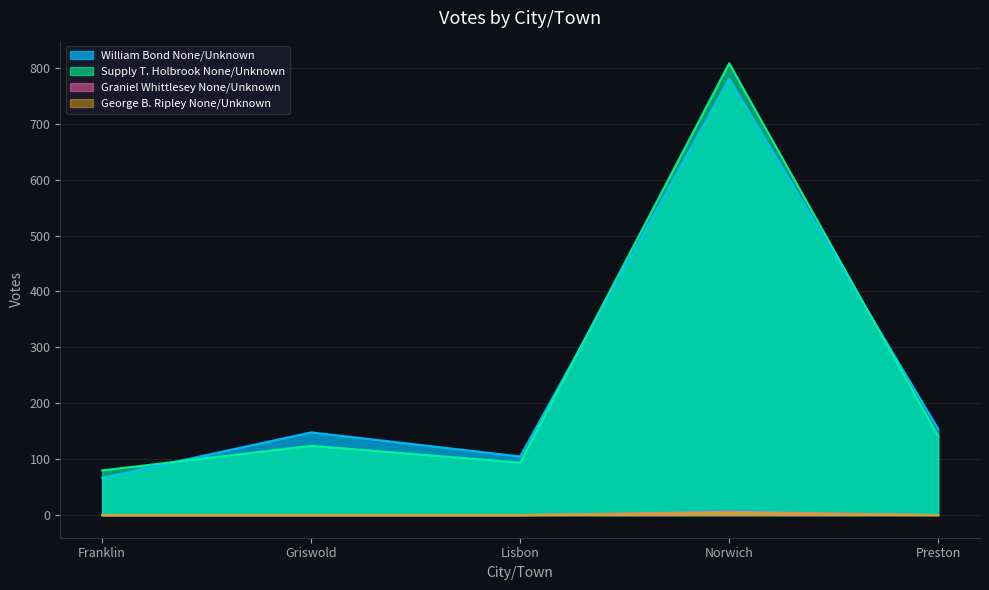

What is the minimum value for William Bond None/Unknown?

67